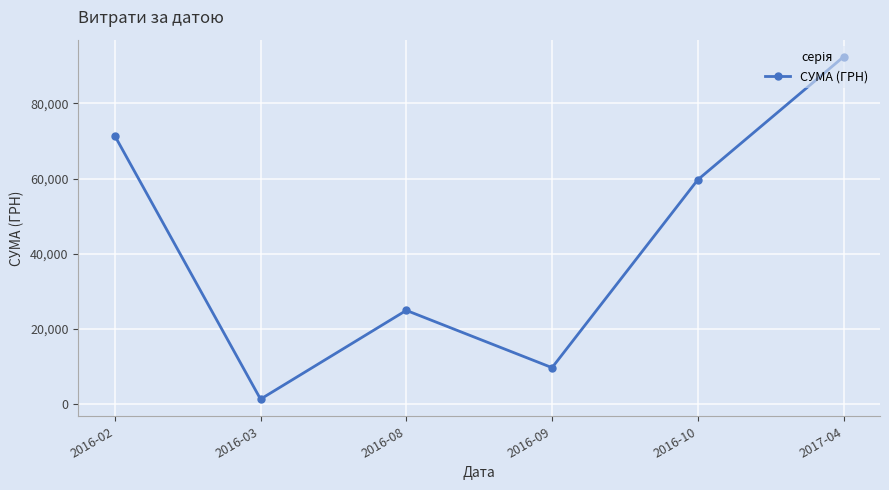

At which label does the data first exceed 59702?

2016-02